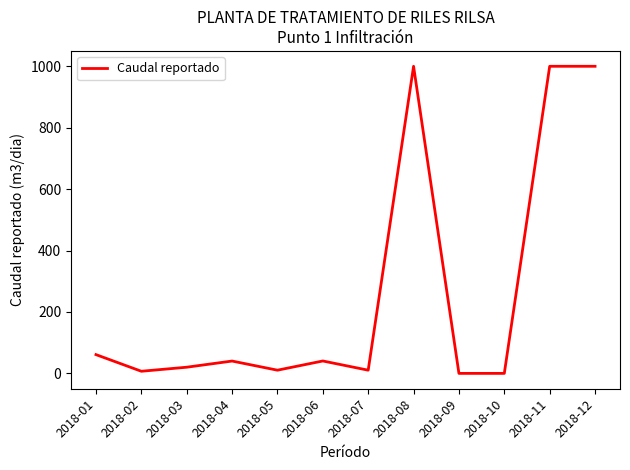

Approximately how many times larger is the value at 2018-12 compared to 2018-06?

24.7